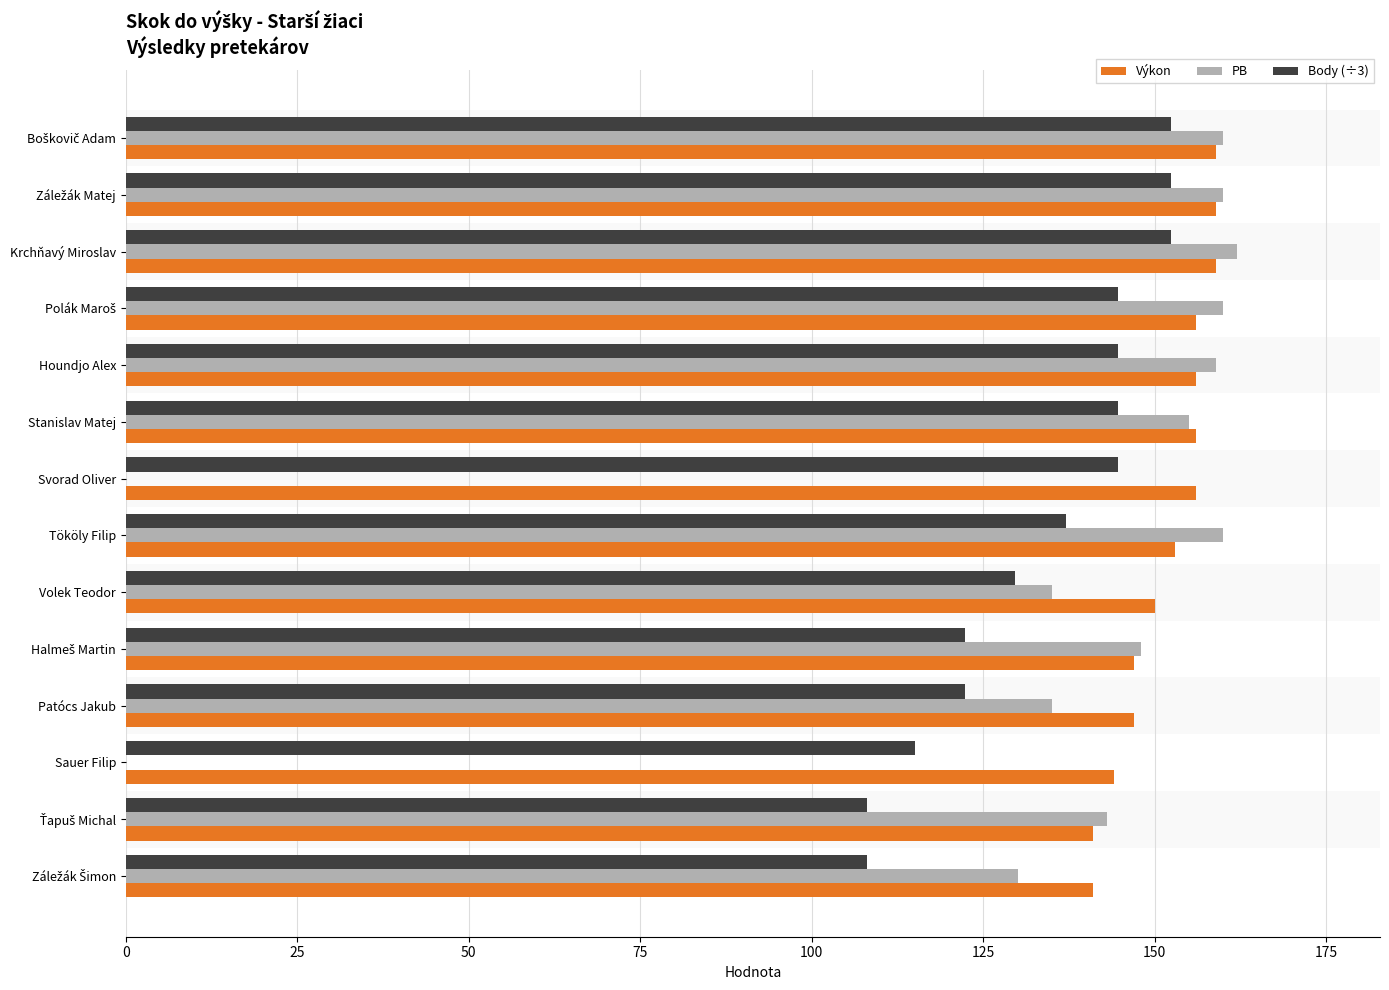

Which series has the largest total across all categories?

Výkon